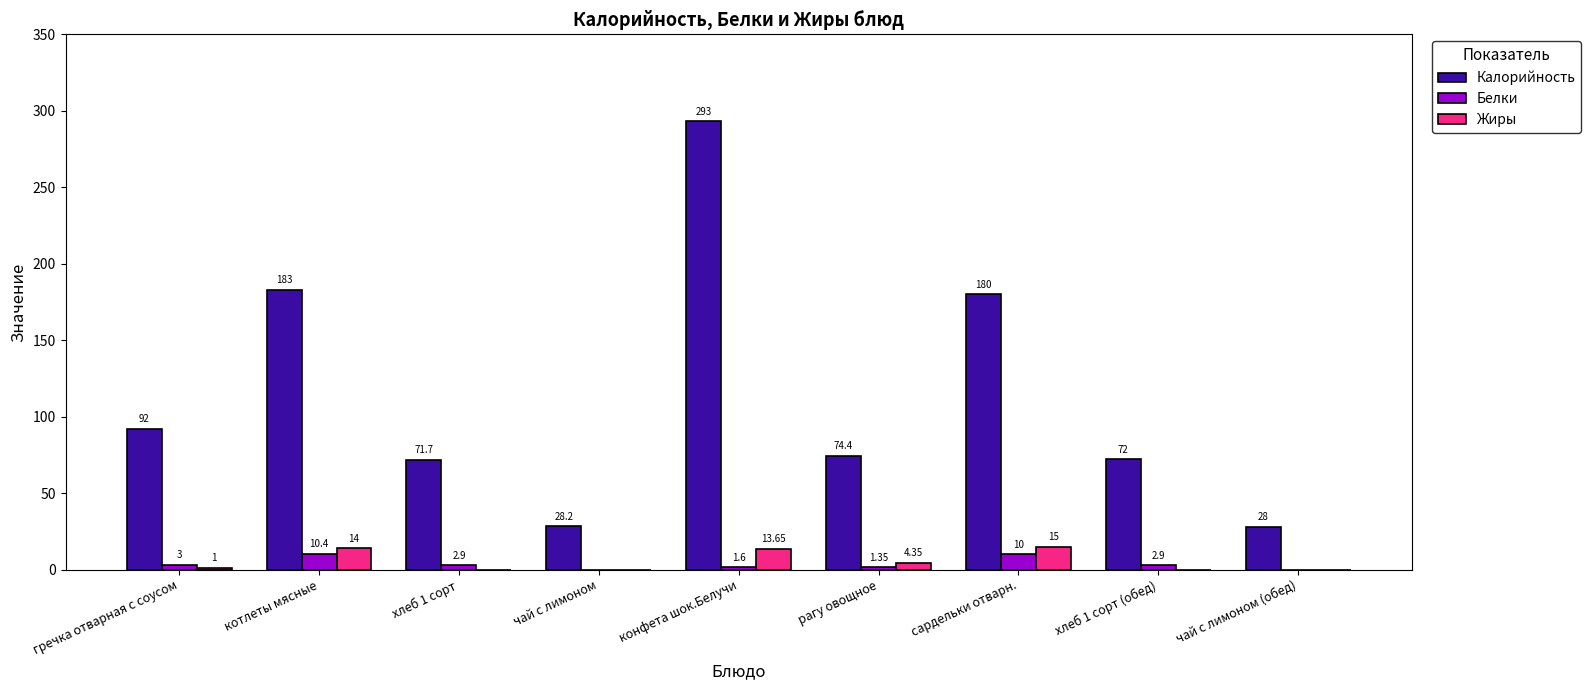

Between хлеб 1 сорт (обед) and чай с лимоном (обед), which series saw the biggest shift?

Калорийность